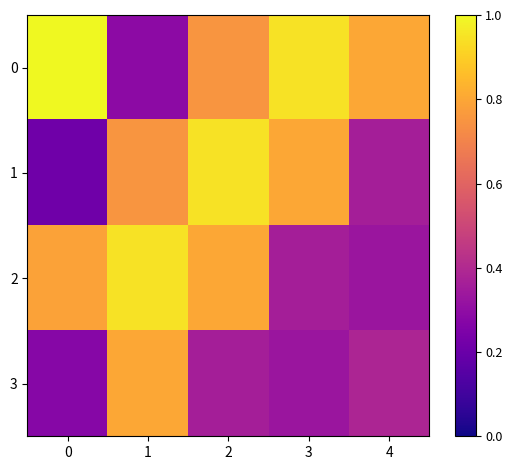

Which series has the widest spread of values?

1